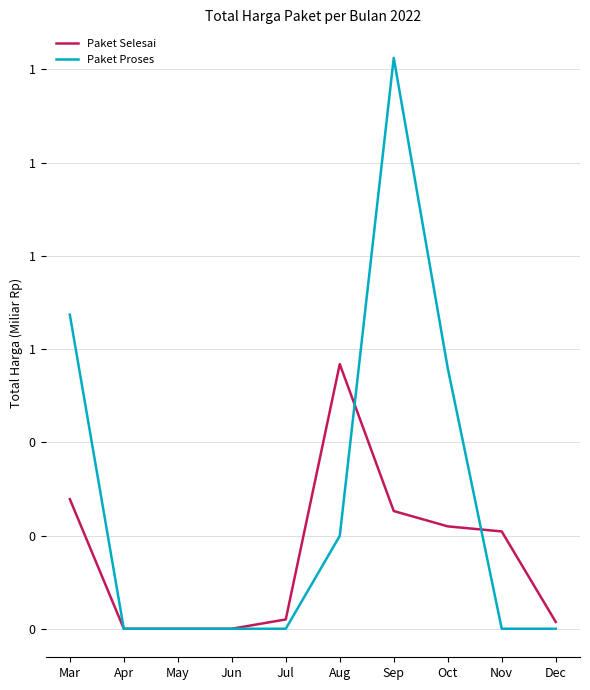

List the series in order of their overall mean, highest first.

Paket Proses, Paket Selesai